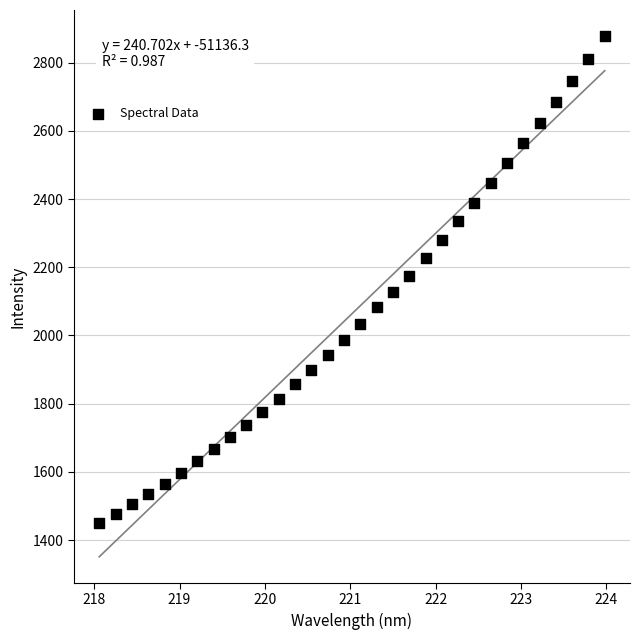

What is the range of X values (max minus min)?

5.9